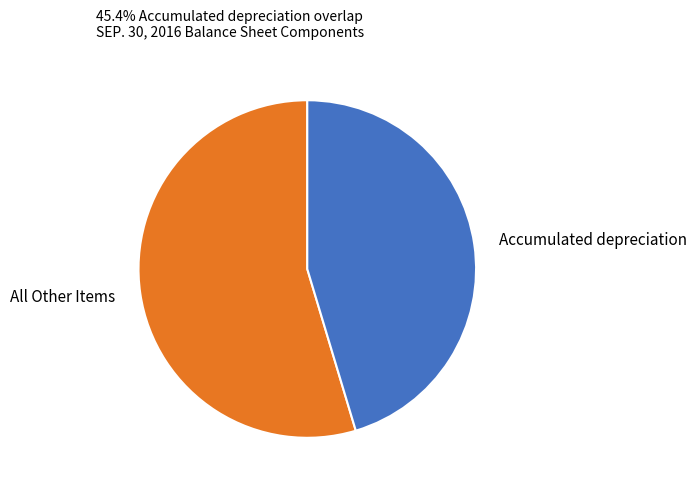

The Accumulated depreciation slice represents 45% of the pie. True or false?

True